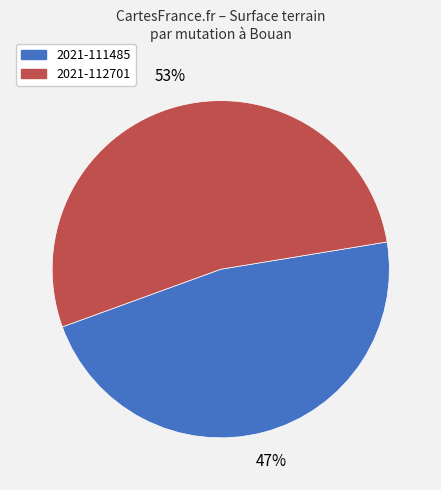

Does any single category account for the majority?

Yes